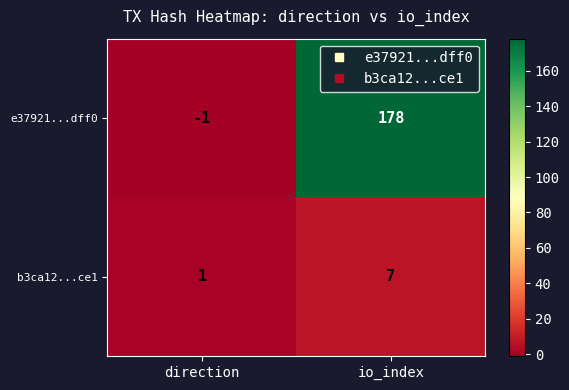

What is the smallest value displayed?

-1